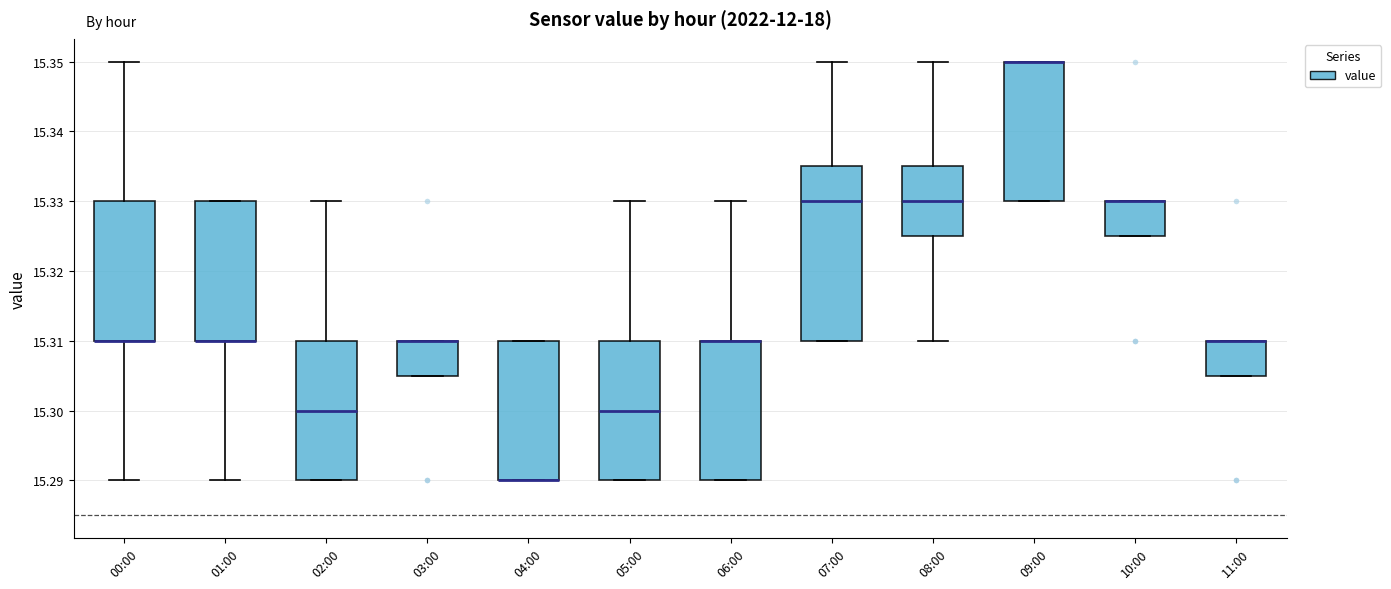

Which box is the tallest, from its lower edge to its upper edge?

07:00